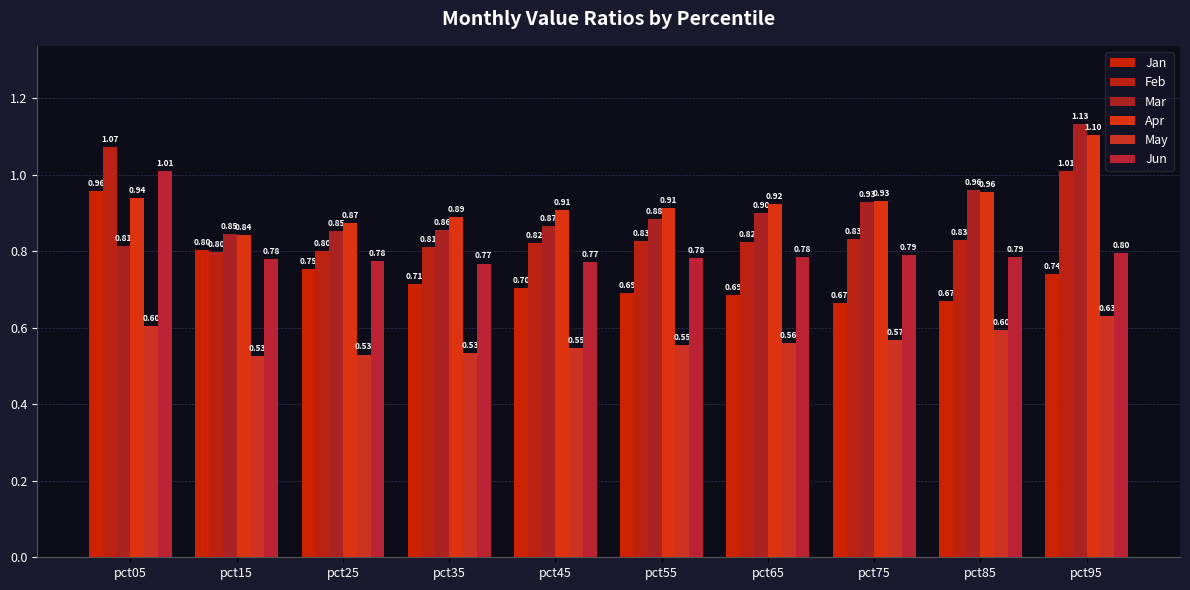

Which category has the lowest value across all series?

pct15